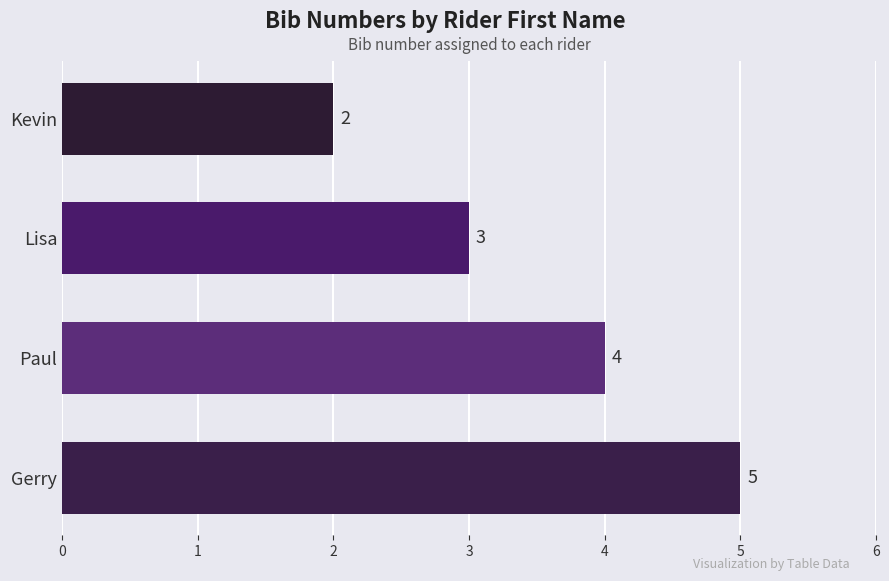

Rank the categories by value from highest to lowest.

Gerry, Paul, Lisa, Kevin